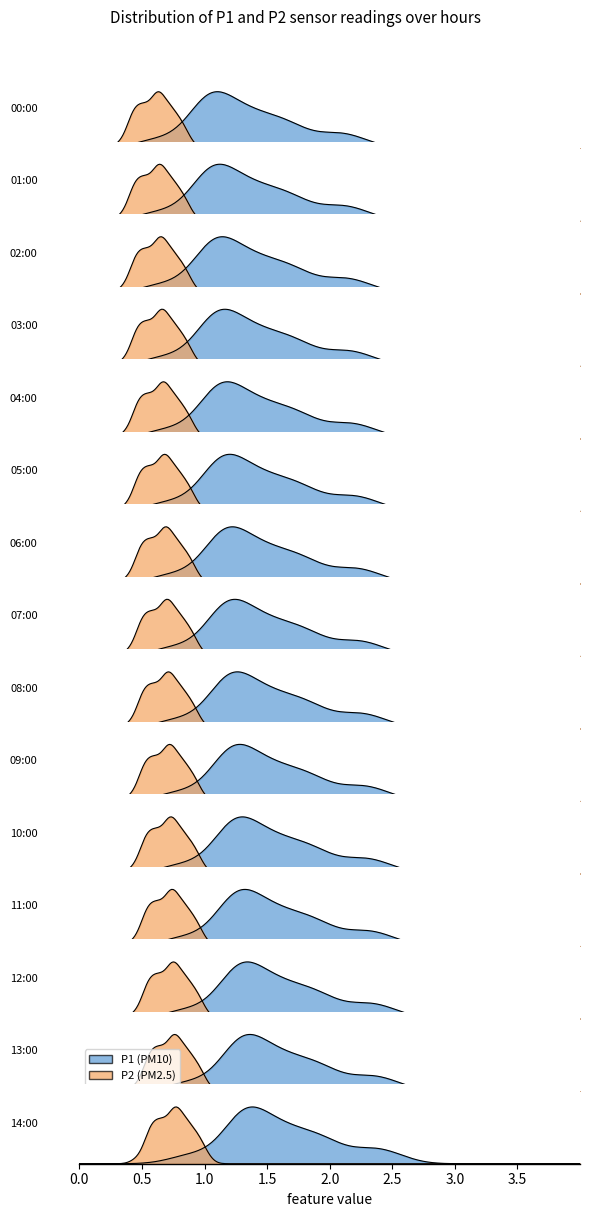

What is the highest value of the P2 series?

0.9